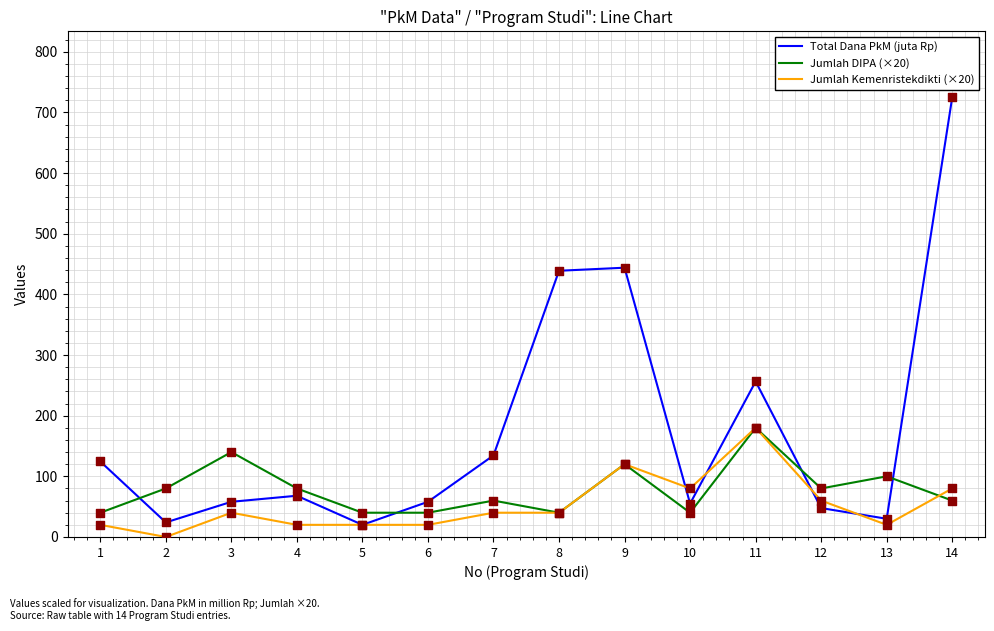

What is the difference between the highest and lowest values at 3?

100.0